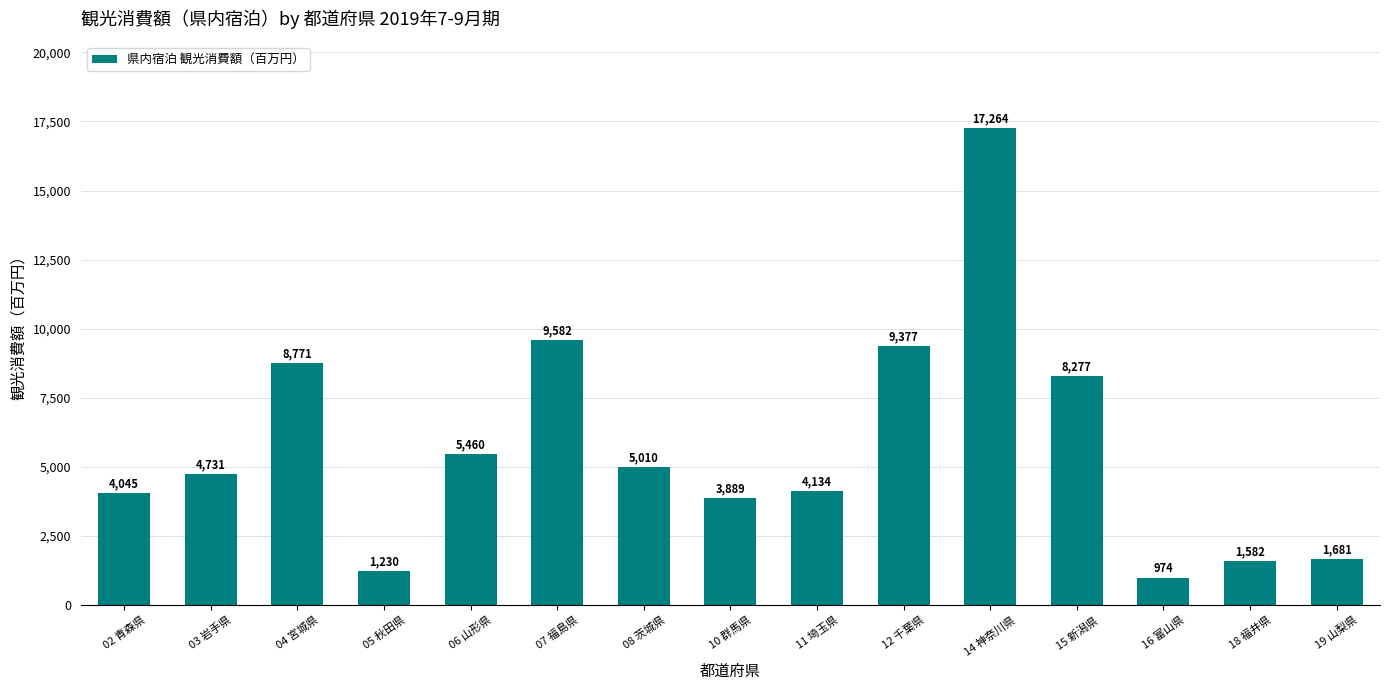

Between 10 群馬県 and 08 茨城県, which is larger?

08 茨城県